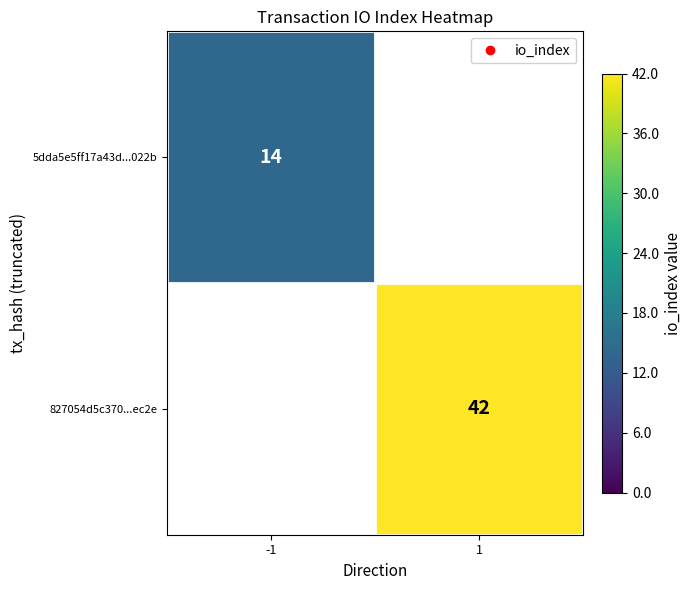

The value of 827054d5c370...ec2e at 1 is 57. True or false?

False